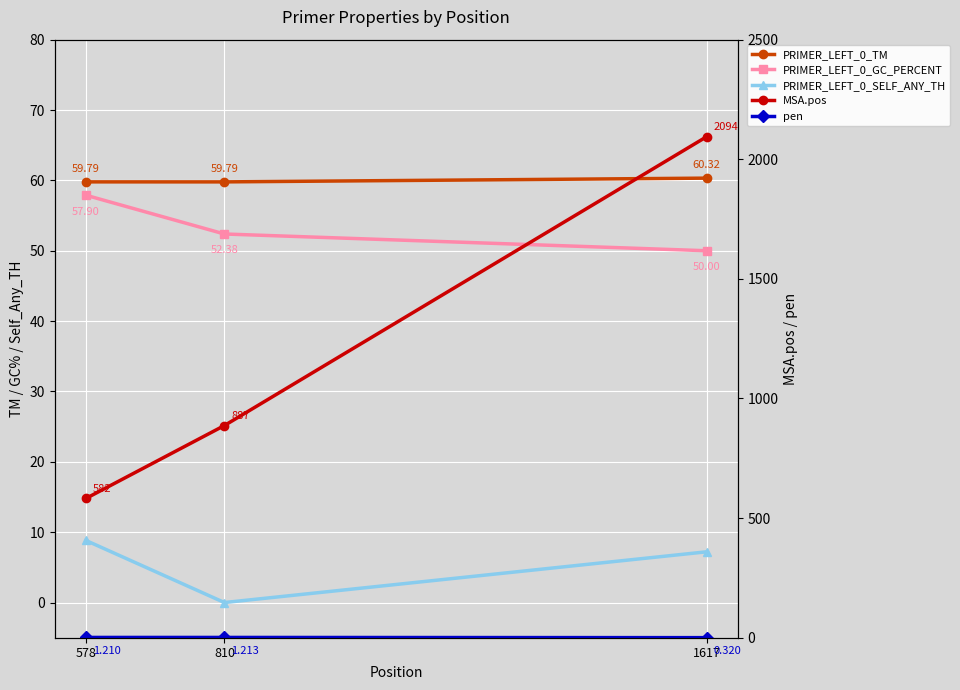

At which category does the chart reach its peak across all series?

1617